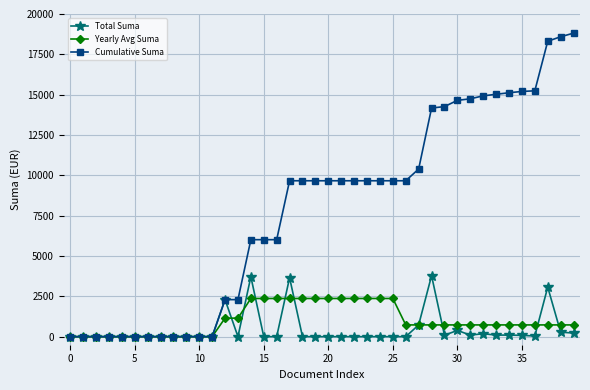

Which series has the widest spread of values?

Cumulative Suma